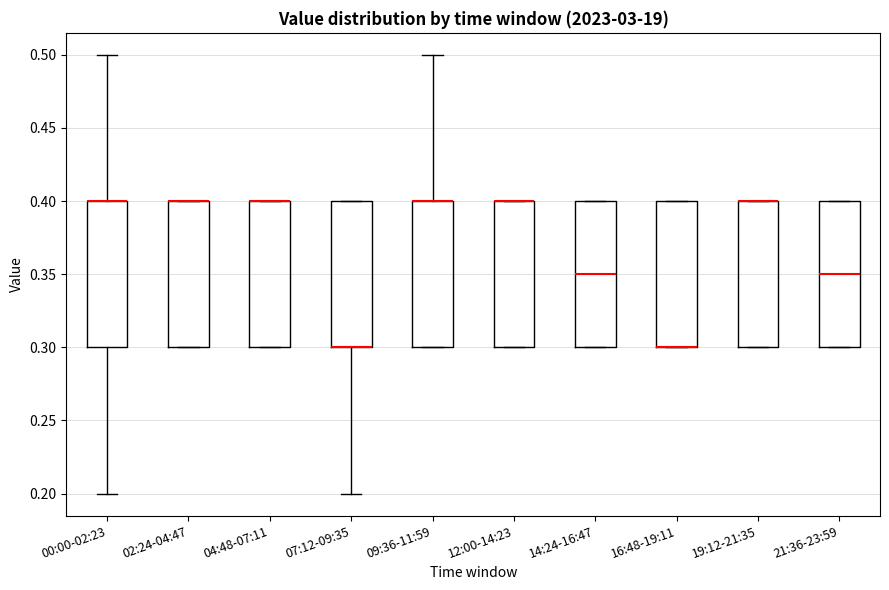

Reading left to right, read every box against the y-axis: the position of its median line, the range the box covers, and the ends of its whiskers. The values are not printed on the chart, so give them approximately, as read against the axis.

00:00-02:23: median 0.40 (drawn on the box's upper edge), box 0.30 to 0.40, whiskers 0.20 to 0.50
02:24-04:47: median 0.40 (drawn on the box's upper edge), box 0.30 to 0.40, whiskers 0.30 to 0.40
04:48-07:11: median 0.40 (drawn on the box's upper edge), box 0.30 to 0.40, whiskers 0.30 to 0.40
07:12-09:35: median 0.30 (drawn on the box's lower edge), box 0.30 to 0.40, whiskers 0.20 to 0.40
09:36-11:59: median 0.40 (drawn on the box's upper edge), box 0.30 to 0.40, whiskers 0.30 to 0.50
12:00-14:23: median 0.40 (drawn on the box's upper edge), box 0.30 to 0.40, whiskers 0.30 to 0.40
14:24-16:47: median 0.35, box 0.30 to 0.40, whiskers 0.30 to 0.40
16:48-19:11: median 0.30 (drawn on the box's lower edge), box 0.30 to 0.40, whiskers 0.30 to 0.40
19:12-21:35: median 0.40 (drawn on the box's upper edge), box 0.30 to 0.40, whiskers 0.30 to 0.40
21:36-23:59: median 0.35, box 0.30 to 0.40, whiskers 0.30 to 0.40